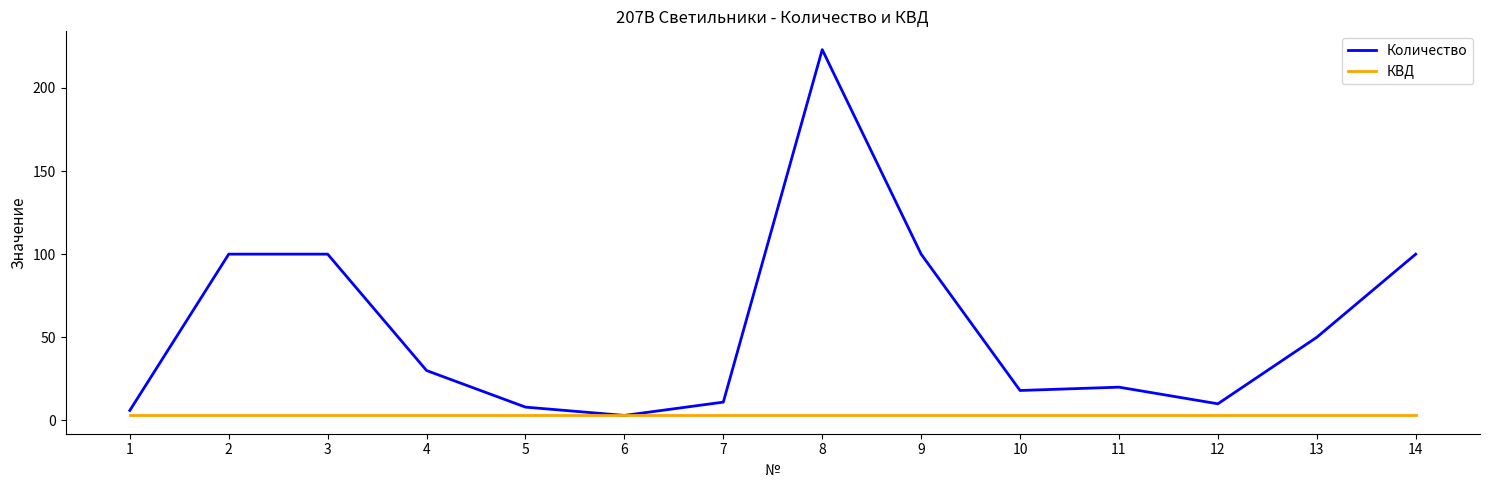

Reading left to right, extract all data points from this chart.

Количество: 1=6	2=100	3=100	4=30	5=8	6=3	7=11	8=223	9=100	10=18	11=20	12=10	13=50	14=100
КВД: 1=3	2=3	3=3	4=3	5=3	6=3	7=3	8=3	9=3	10=3	11=3	12=3	13=3	14=3